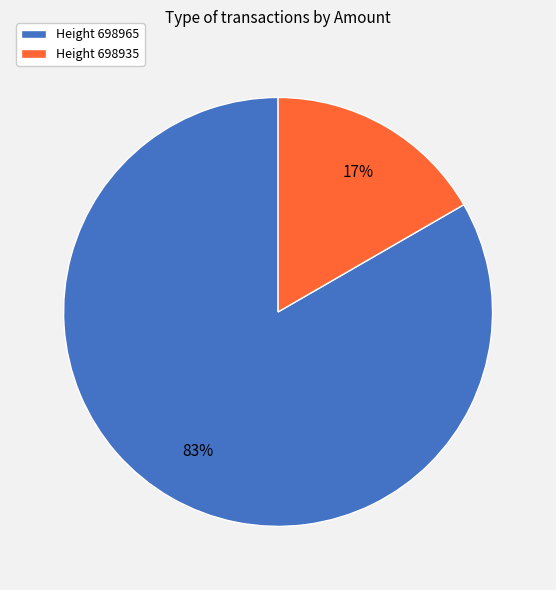

To the nearest percent, what is the average slice percentage?

50%